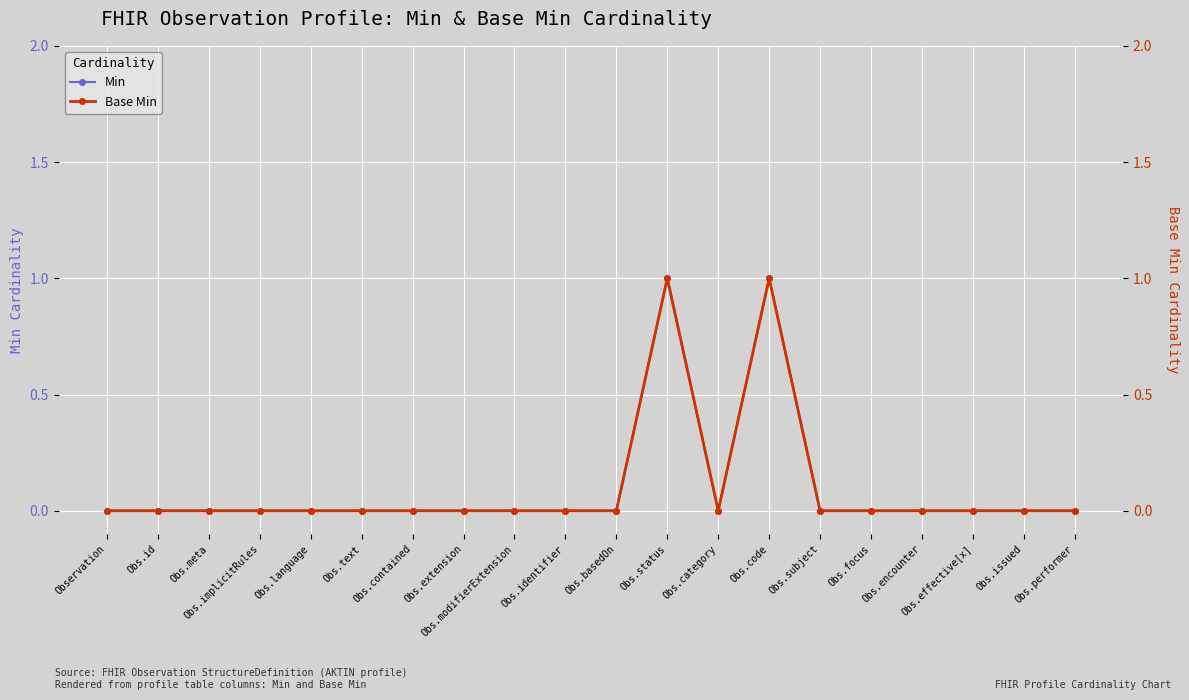

True or false: Base Min and Min cross at least once.

False